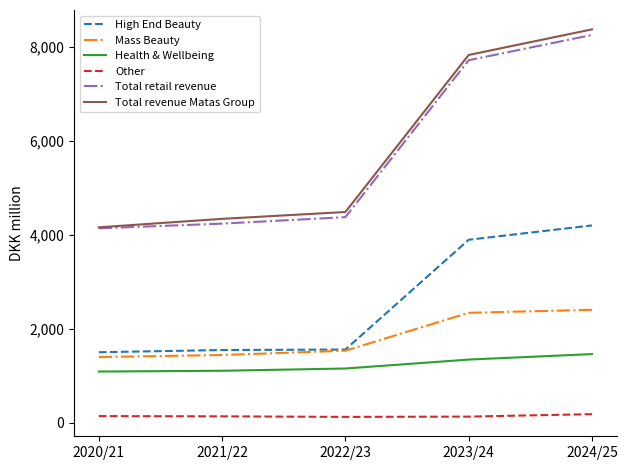

True or false: Other and Total retail revenue intersect in this chart.

False